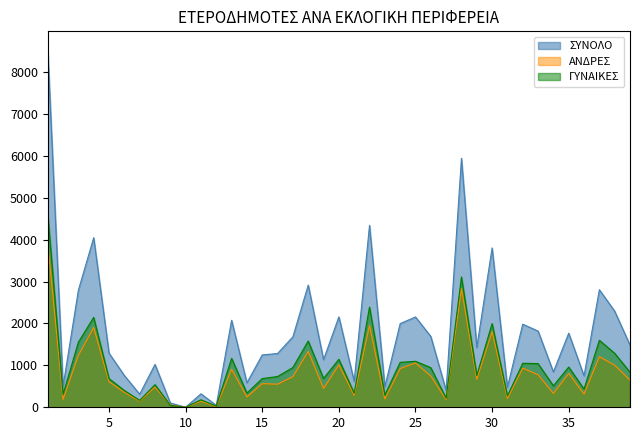

What value does the ΑΝΔΡΕΣ series have at 24, to the nearest 100?

900